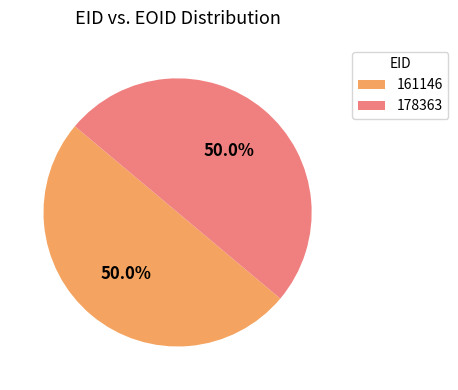

How many slices are in this pie chart?

2